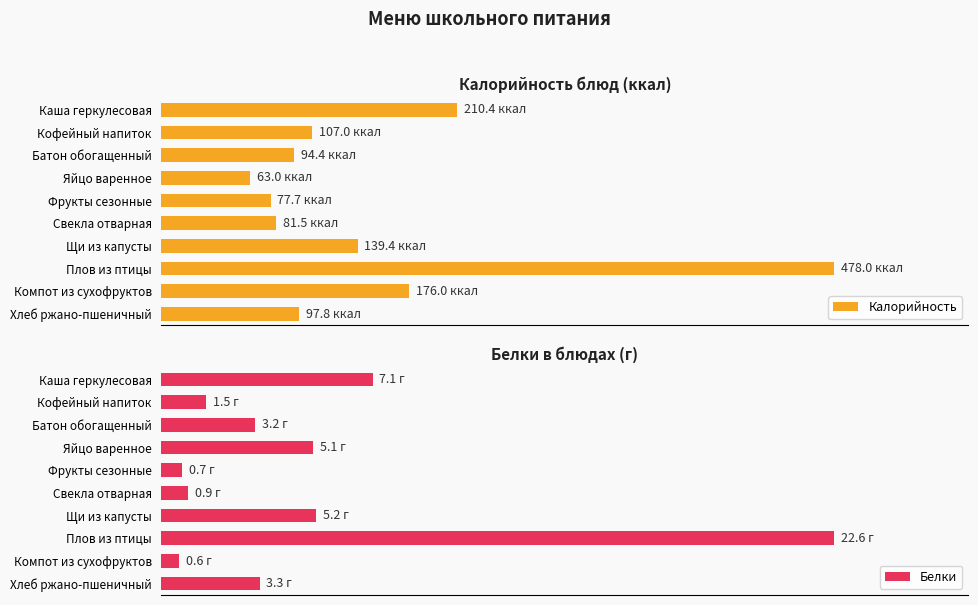

Rank the series at Фрукты сезонные from lowest to highest value.

Белки, Калорийность